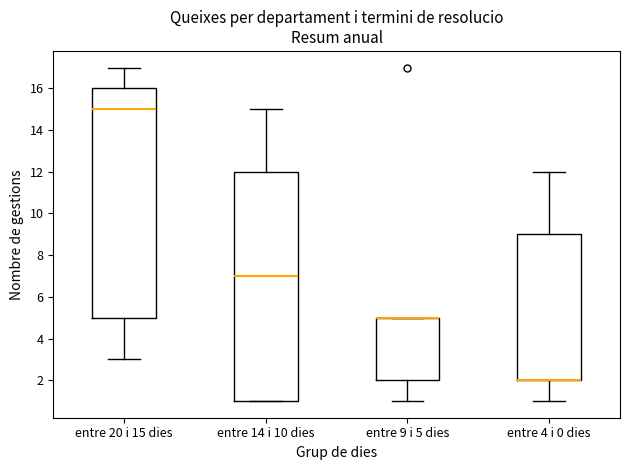

Reading left to right, read every box against the y-axis: the position of its median line, the range the box covers, and the ends of its whiskers. The values are not printed on the chart, so give them approximately, as read against the axis.

entre 20 i 15 dies: median 15, box 5 to 16, whiskers 3 to 17
entre 14 i 10 dies: median 7, box 1 to 12, whiskers 1 to 15
entre 9 i 5 dies: median 5 (drawn on the box's upper edge), box 2 to 5, whiskers 1 to 5
entre 4 i 0 dies: median 2 (drawn on the box's lower edge), box 2 to 9, whiskers 1 to 12